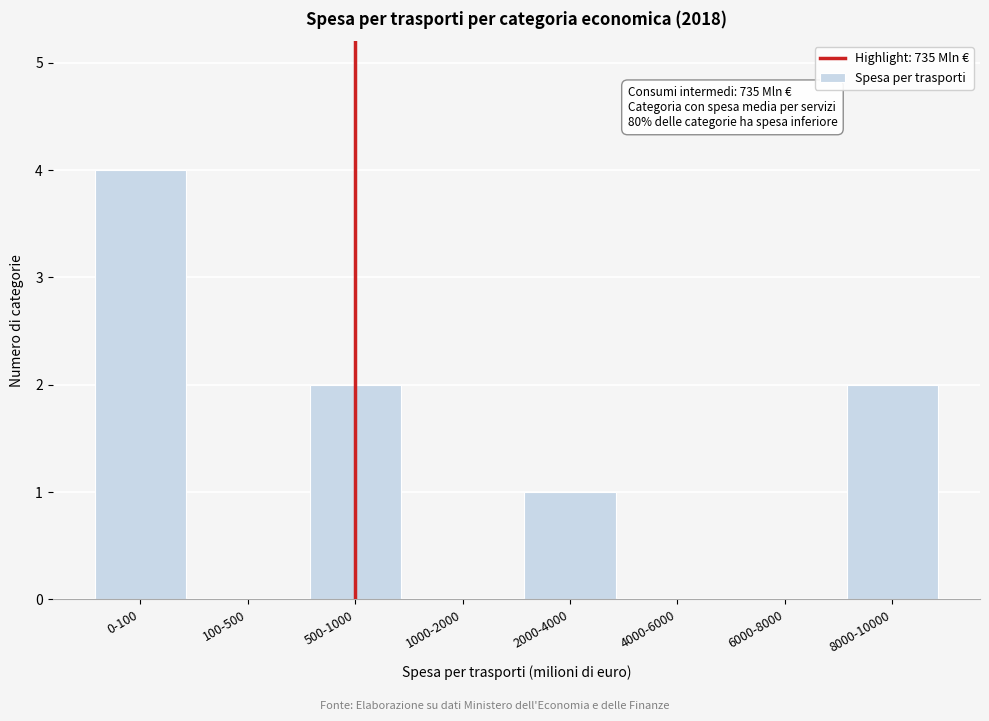

Reading left to right, transcribe all the data shown in this chart.

0-100=4	100-500=0	500-1000=2	1000-2000=0	2000-4000=1	4000-6000=0	6000-8000=0	8000-10000=2